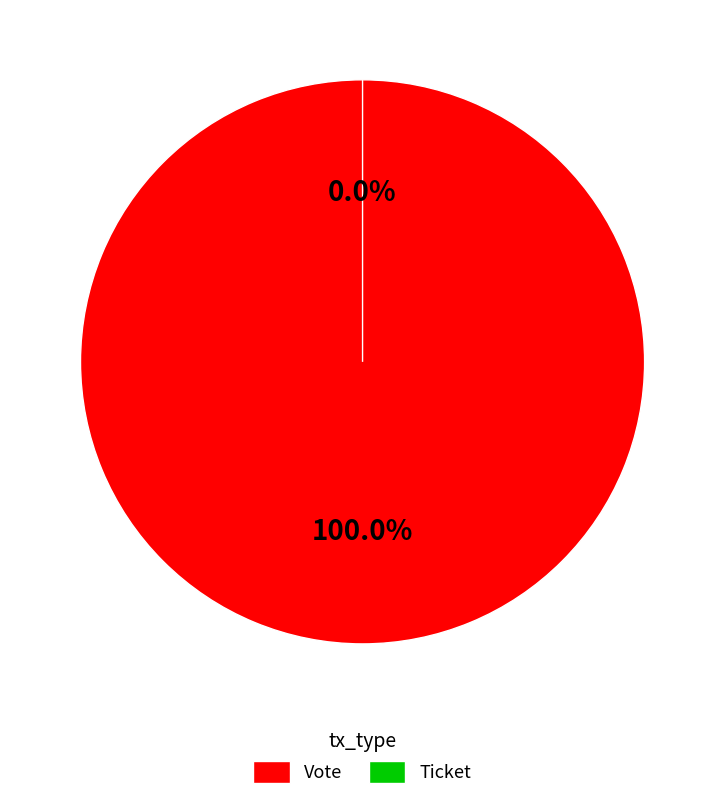

Rank the categories by value from lowest to highest.

Ticket, Vote